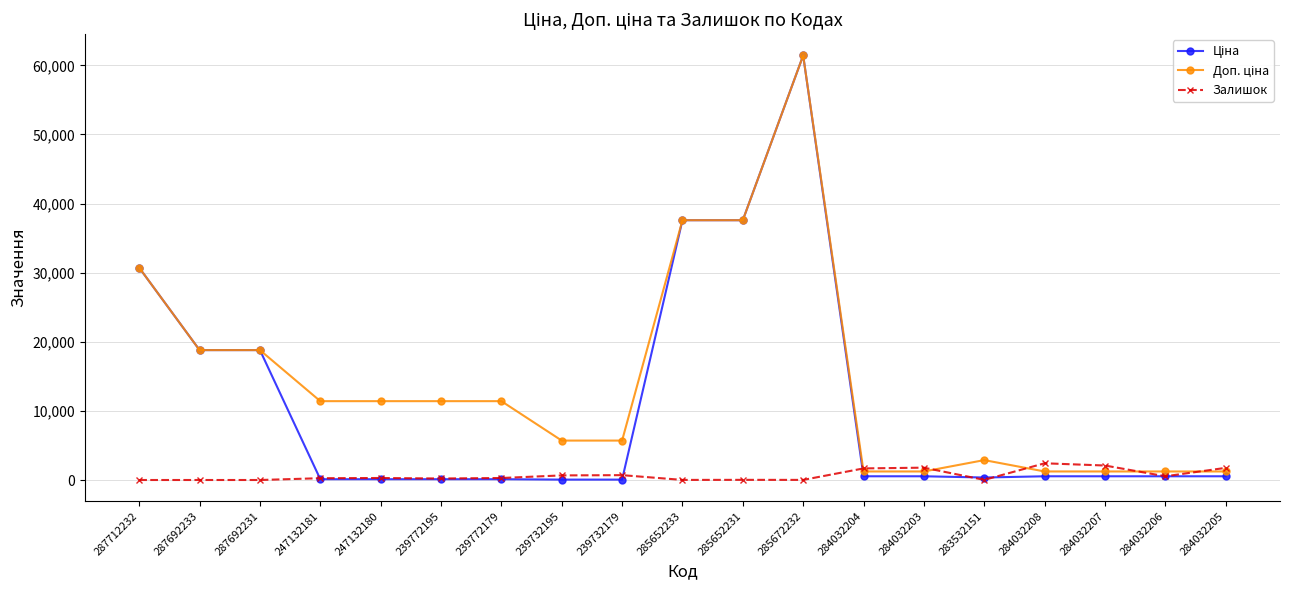

At which category is the sum across all series the highest?

285672232